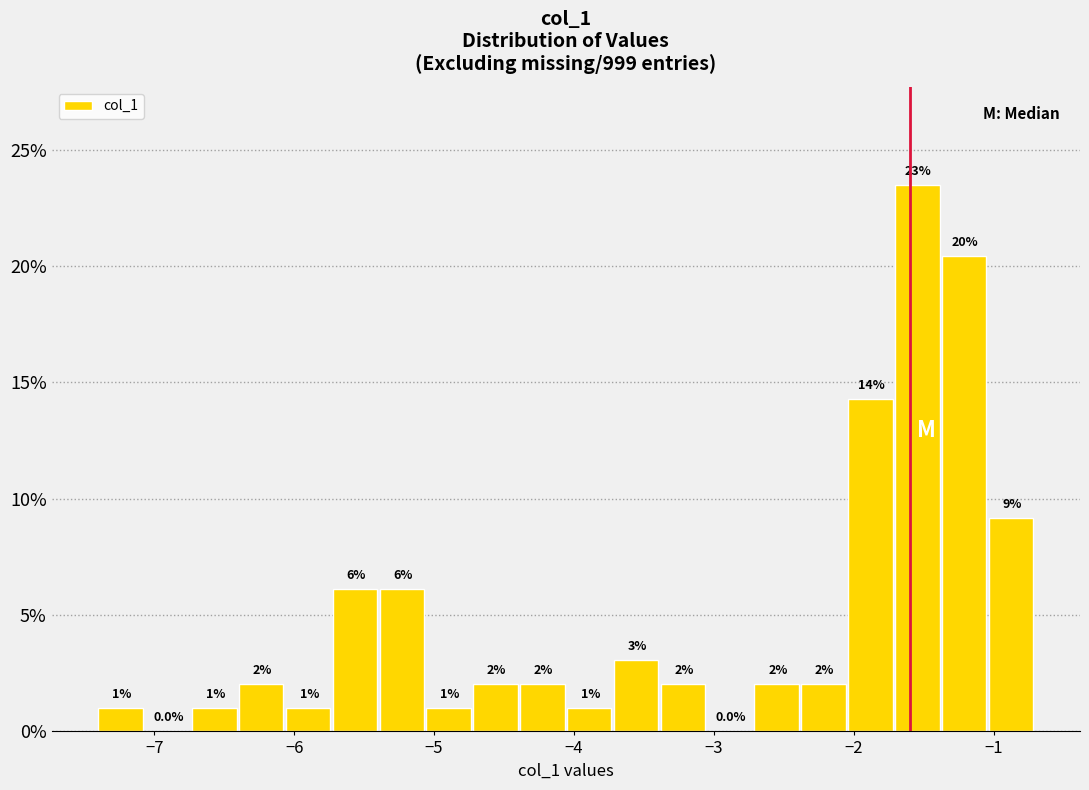

Read against the x-axis, roughly where is the centre of the tallest bar?

-1.5